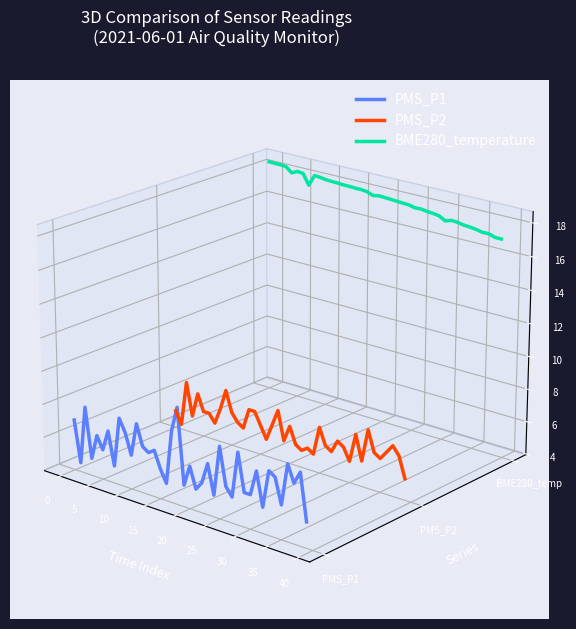

The value of BME280_temperature at 15 is 0.0. True or false?

False